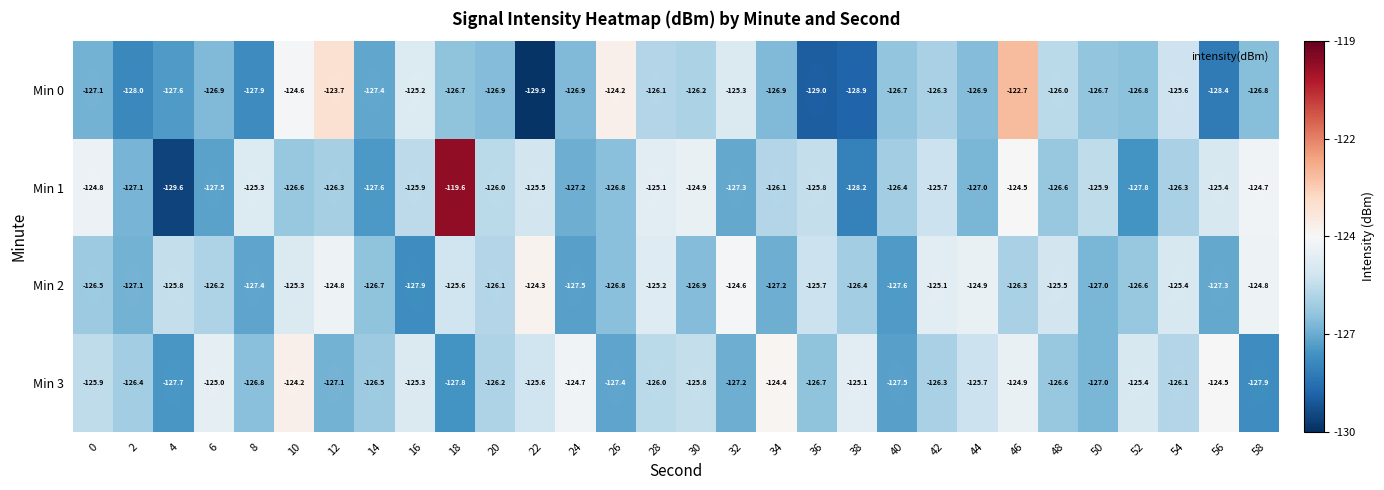

List the series in order of their peak value, lowest first.

Min 2, Min 3, Min 0, Min 1